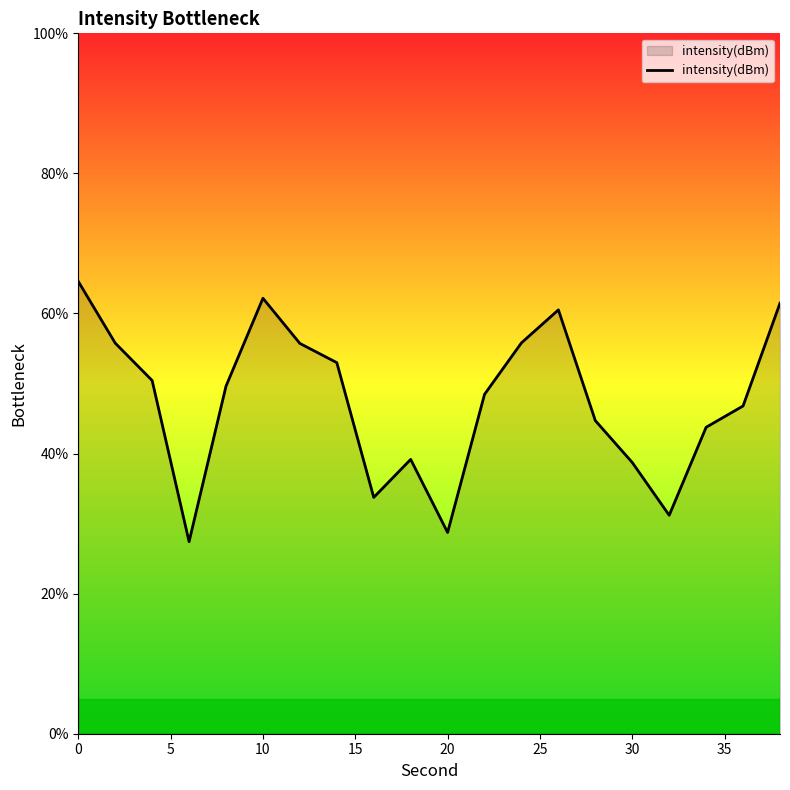

What is the minimum value shown in the chart?

27.4